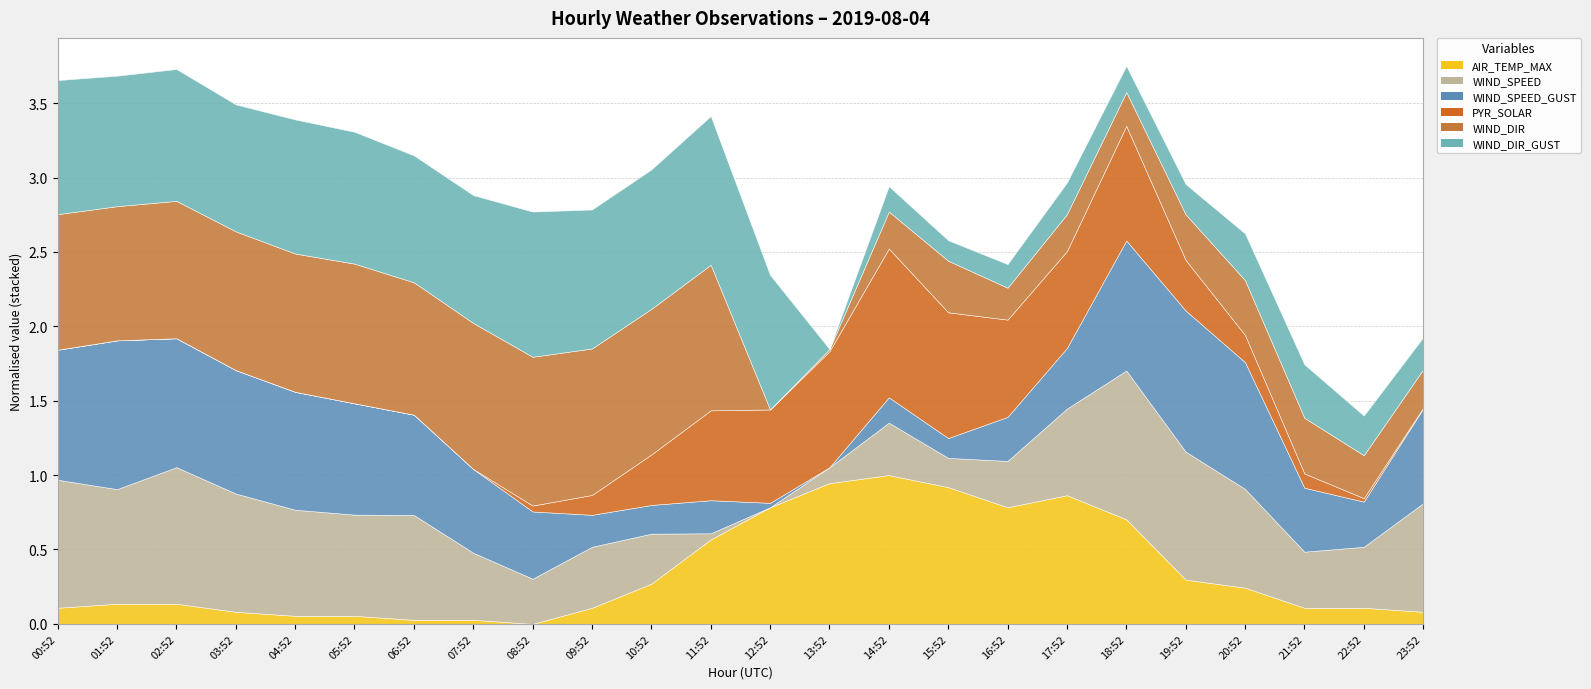

What is the sum of all WIND_SPEED_GUST values?

114.9